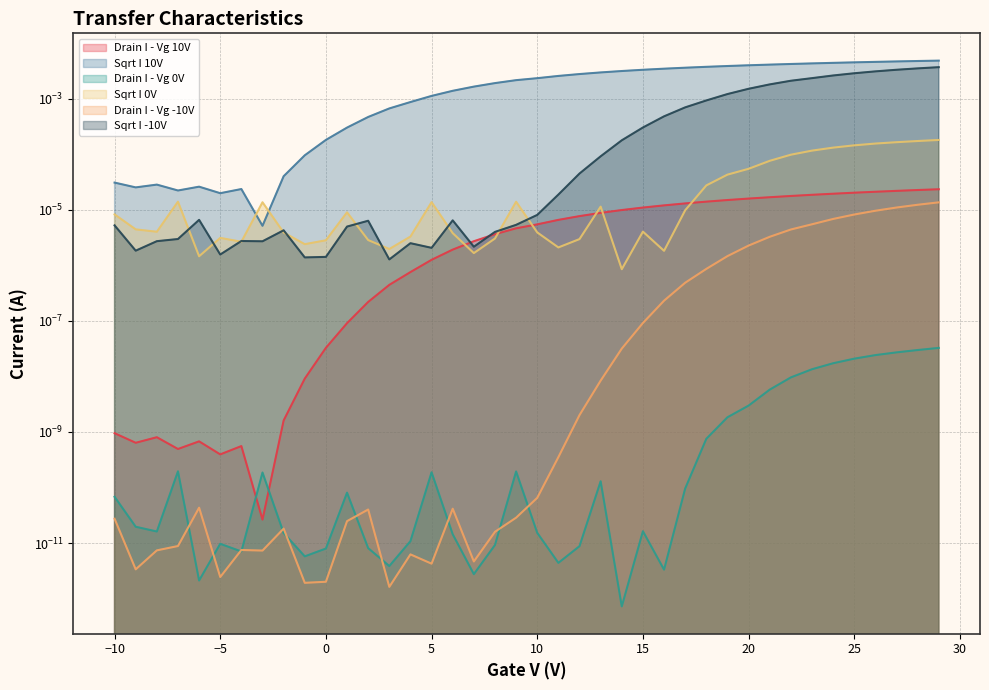

At which label is Drain I - Vg 10V closest to 0?

-3